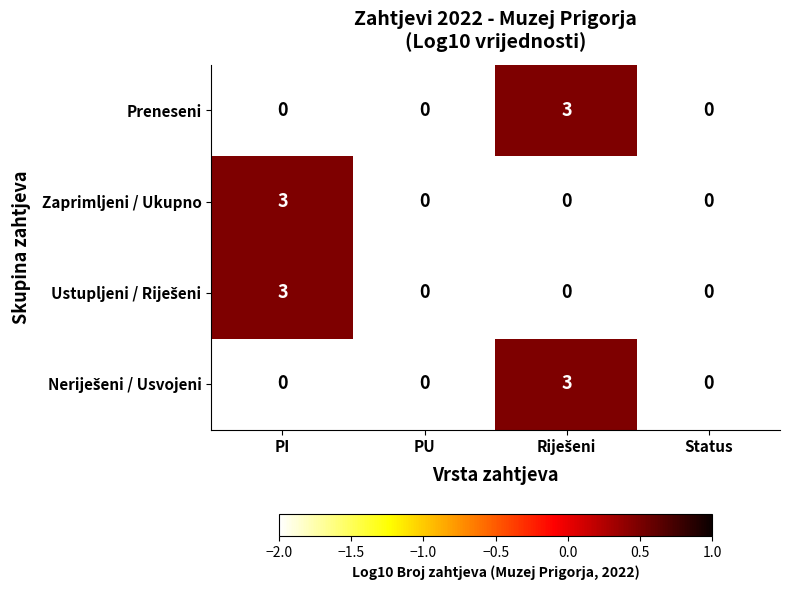

What is the total value across all series at PU?

0